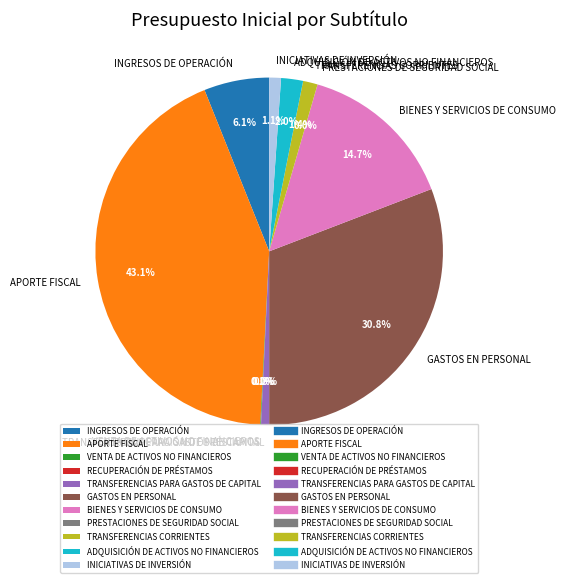

What percentage is NOT represented by ADQUISICIÓN DE ACTIVOS NO FINANCIEROS?

98.0%